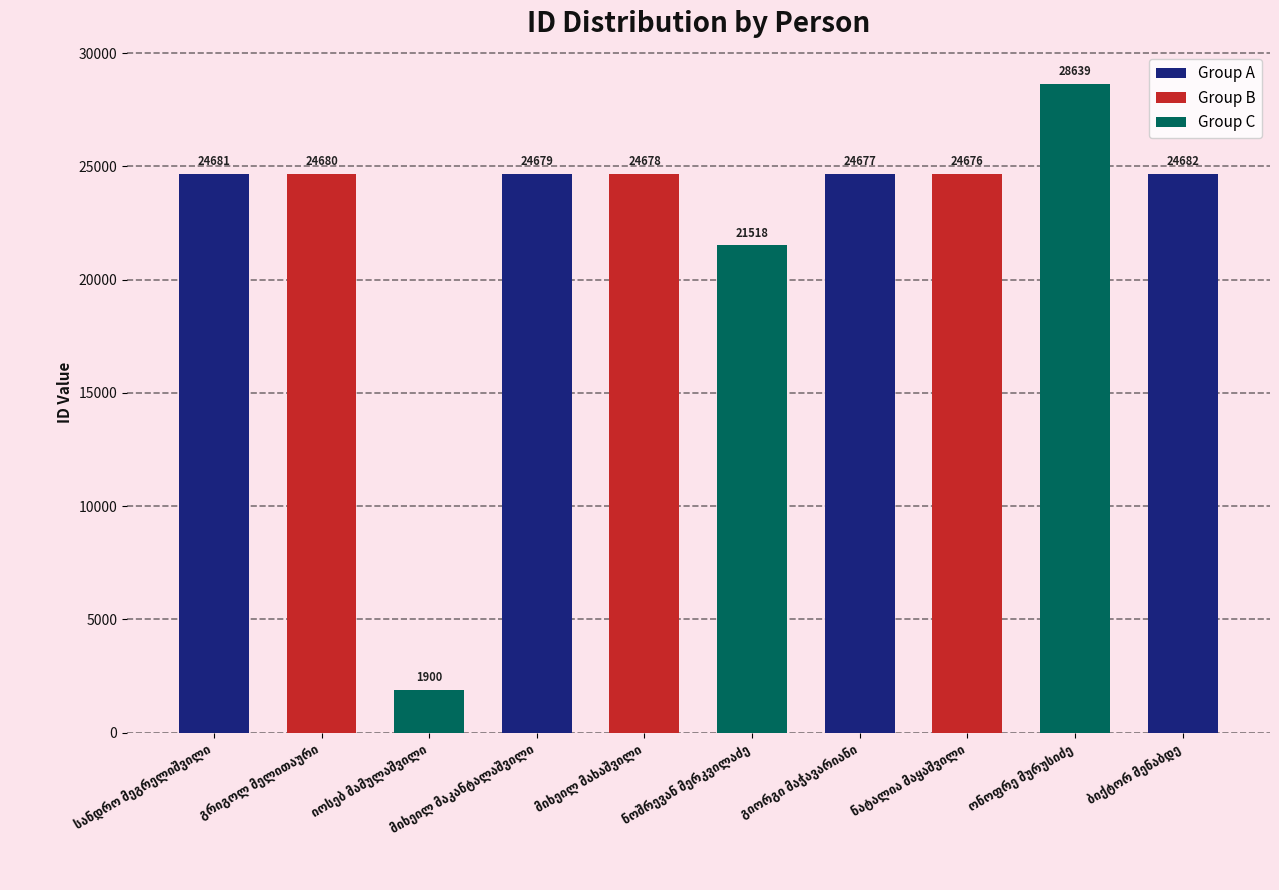

Between ონოფრე მურუსიძე and გიორგი მაჭავარიანი, which is larger?

ონოფრე მურუსიძე